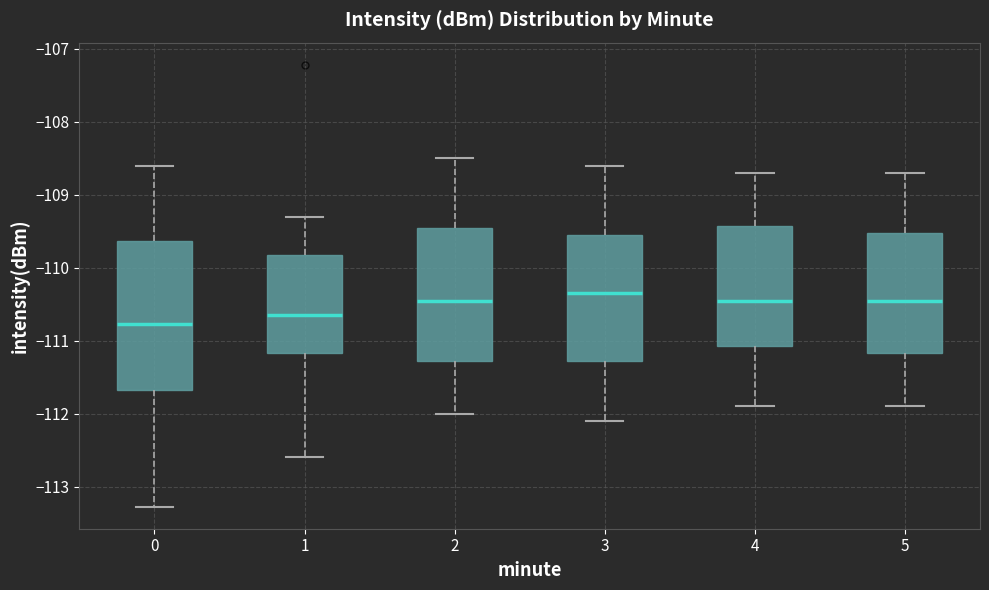

Reading left to right, transcribe this box plot: for each box, give where its median line is, the range the box spans, and where its two whiskers end, as read against the y-axis. The values are not printed on the chart, so give them approximately, as read against the axis.

0: median -110.8, box -111.7 to -109.6, whiskers -113.3 to -108.6
1: median -110.7, box -111.2 to -109.8, whiskers -112.6 to -109.3
2: median -110.4, box -111.3 to -109.4, whiskers -112.0 to -108.5
3: median -110.3, box -111.3 to -109.5, whiskers -112.1 to -108.6
4: median -110.4, box -111.1 to -109.4, whiskers -111.9 to -108.7
5: median -110.4, box -111.2 to -109.5, whiskers -111.9 to -108.7